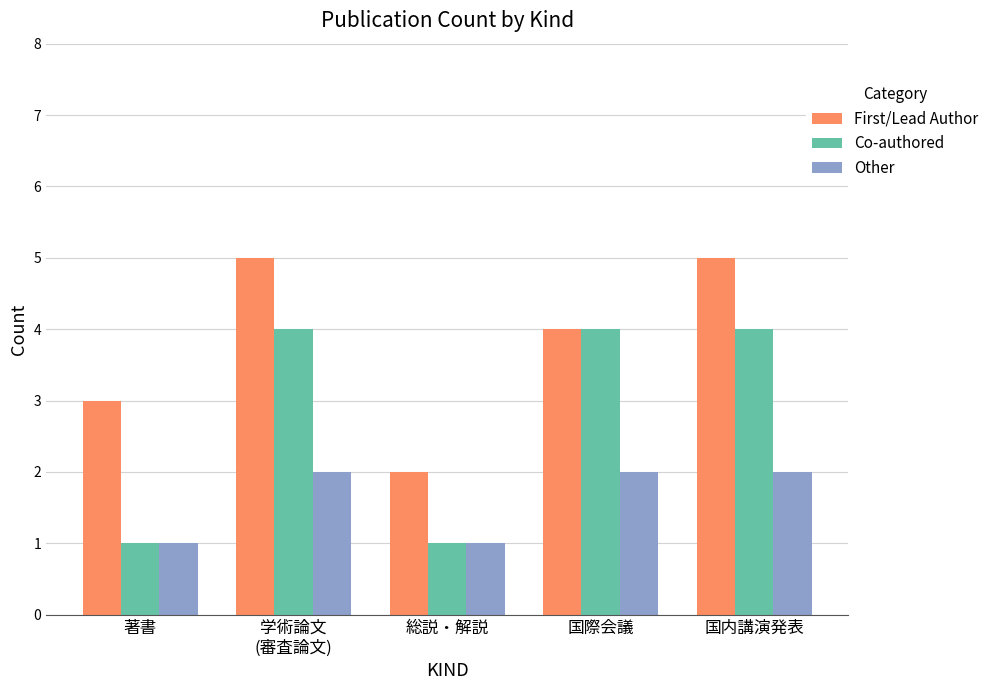

What is the lowest value of the Other series?

1